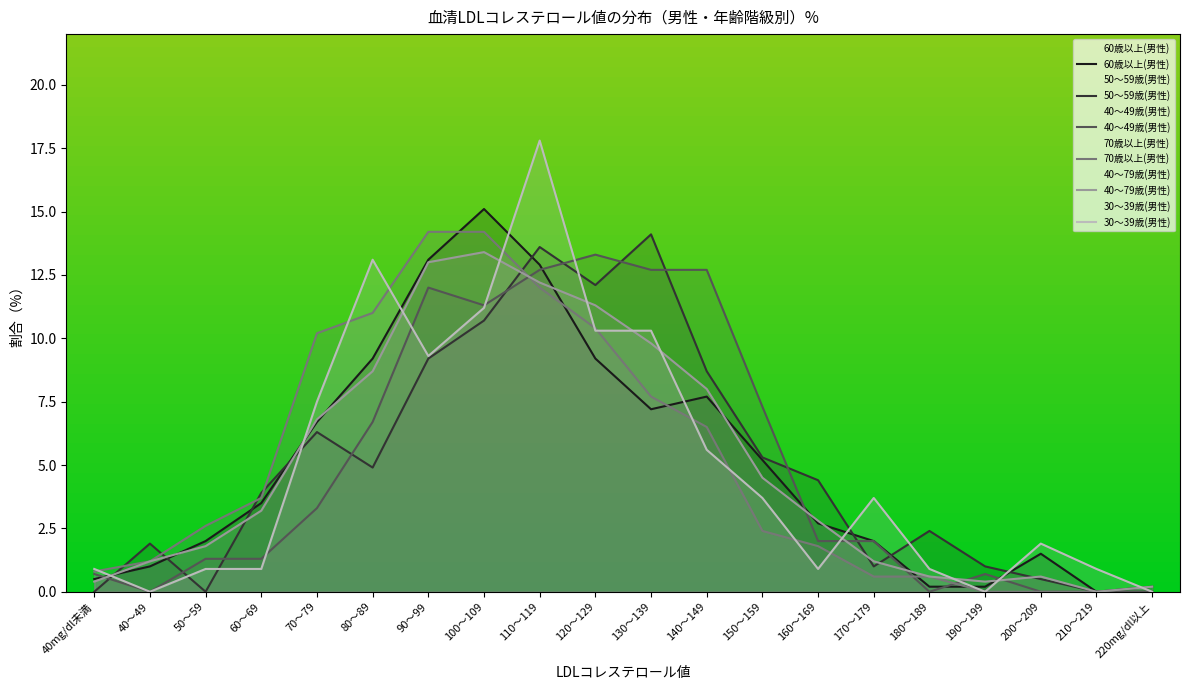

After their last crossing, which series has the higher values: 60歳以上(男性) or 40～79歳(男性)?

60歳以上(男性)